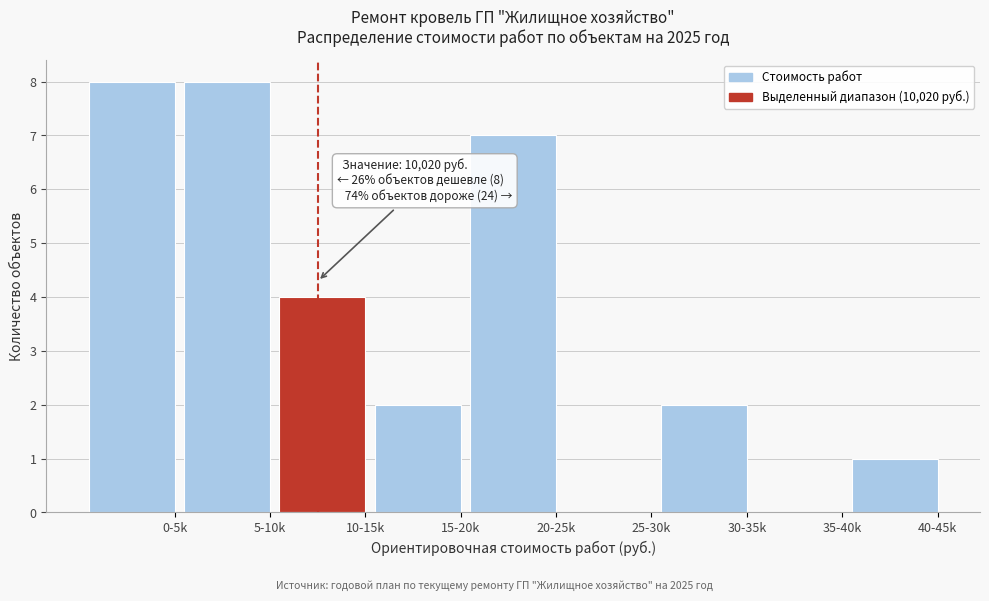

Reading left to right, extract all data points from this chart.

0-5k=8	5-10k=8	10-15k=4	15-20k=2	20-25k=7	25-30k=0	30-35k=2	35-40k=0	40-45k=1